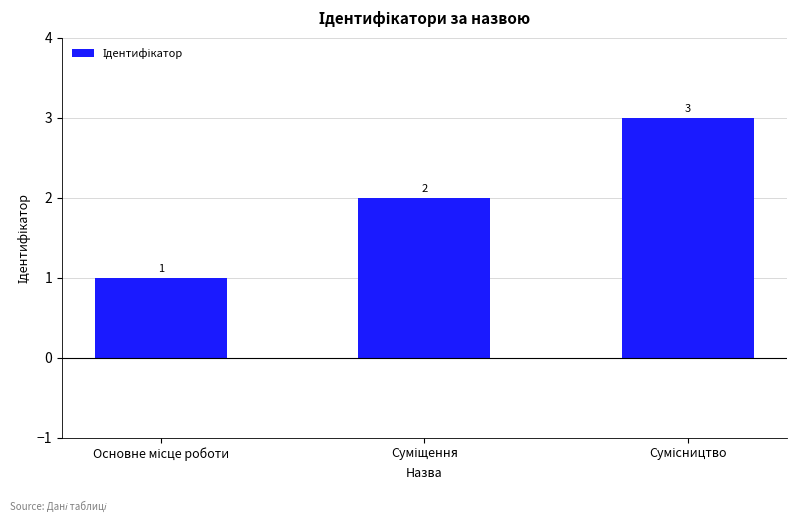

What is the sum of all values?

6